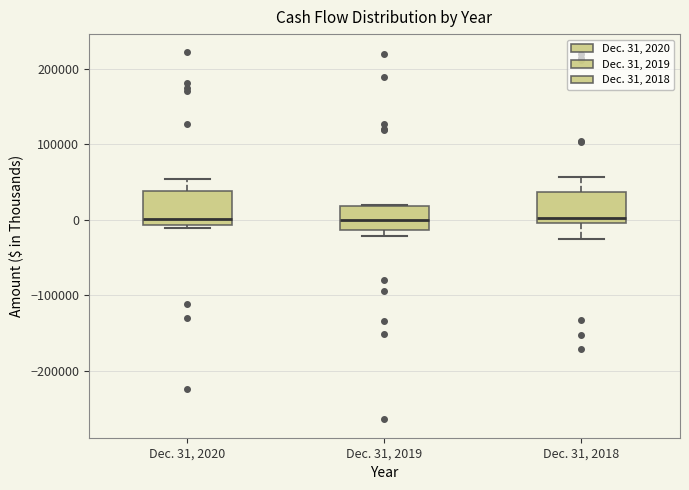

Reading left to right, read every box against the y-axis: the position of its median line, the range the box covers, and the ends of its whiskers. The values are not printed on the chart, so give them approximately, as read against the axis.

Dec. 31, 2020: median 0, box -10000 to 40000, whiskers -10000 (just below the box's lower edge) to 50000
Dec. 31, 2019: median 0, box -10000 to 20000, whiskers -20000 to 20000
Dec. 31, 2018: median 0 (just above the box's lower edge), box 0 to 40000, whiskers -20000 to 60000